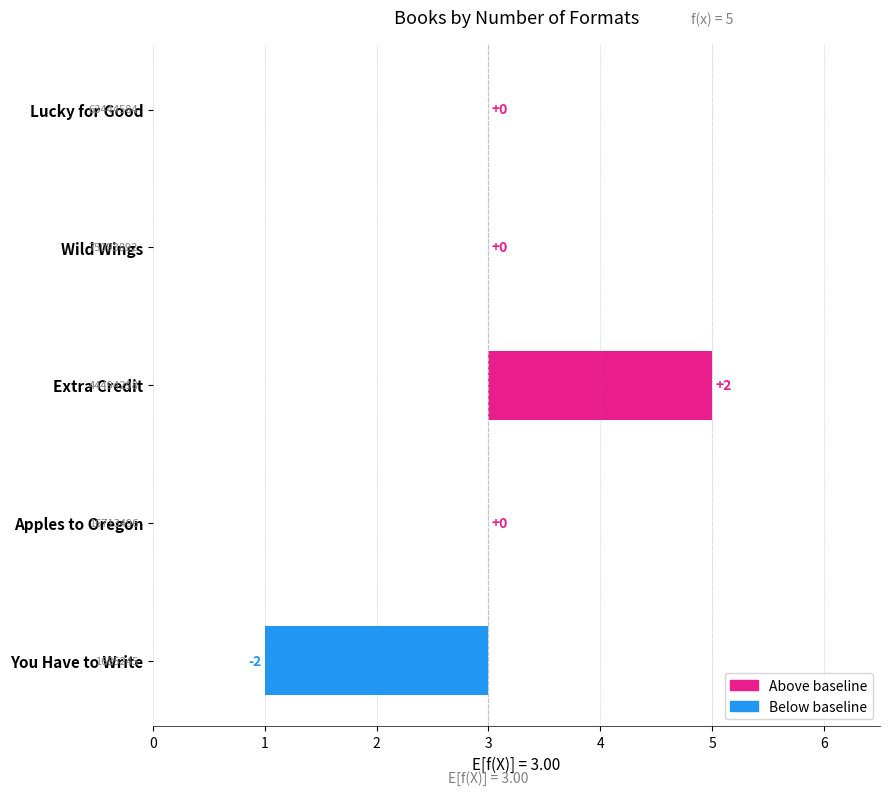

What is the smallest value displayed?

-2